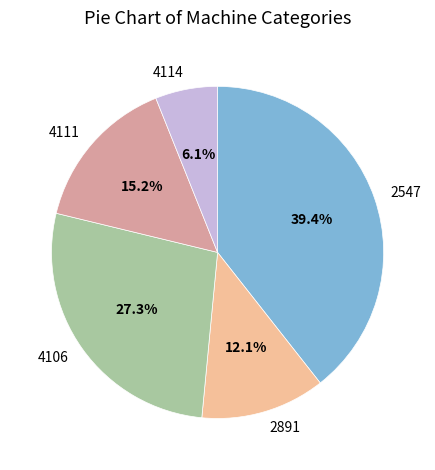

Which slice is the largest?

2547